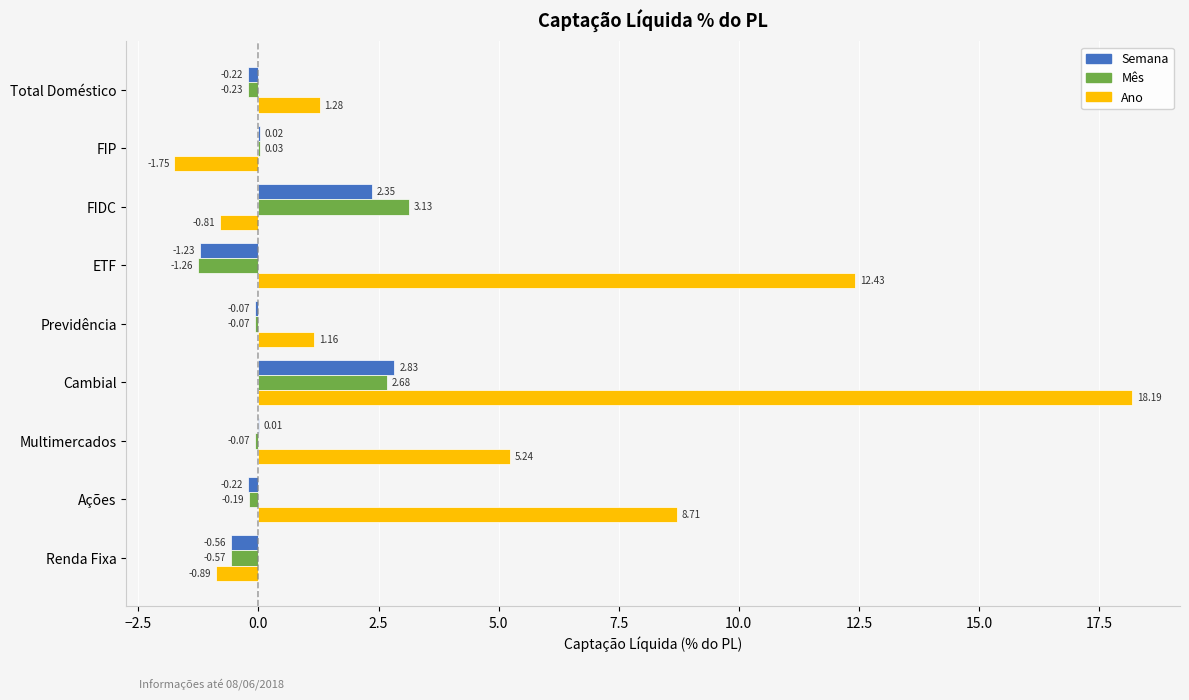

Is the value of Mês at Multimercados greater than the value of Ano at Renda Fixa?

Yes